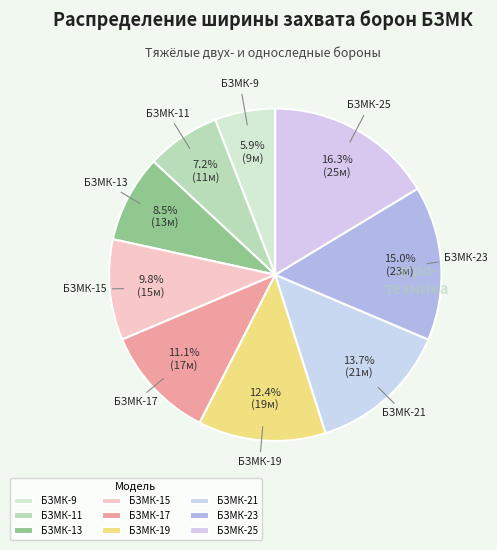

What percentage is the БЗМК-19 slice, to the nearest percent?

12%